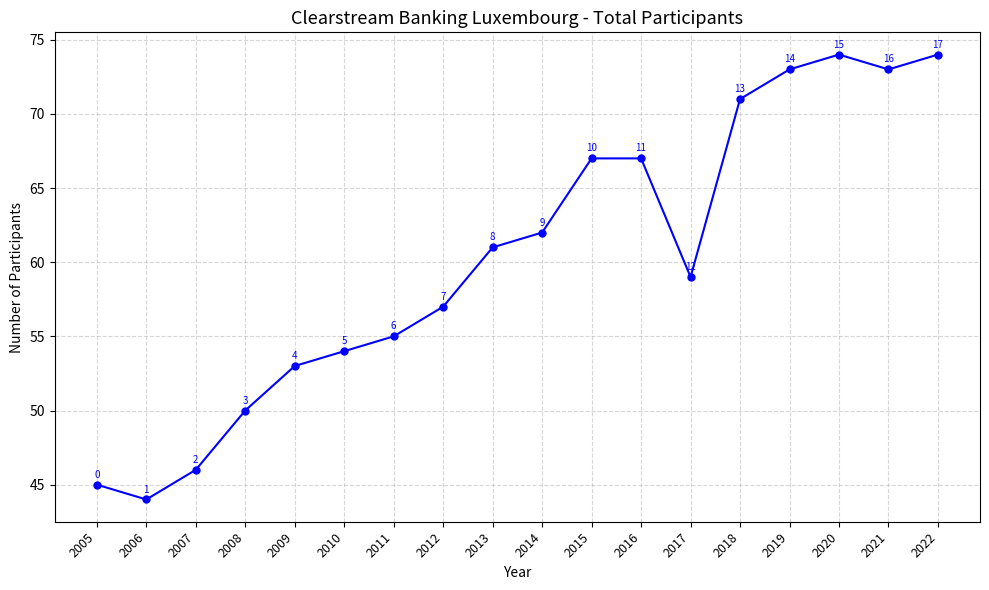

At which label is the value closest to 59?

2017